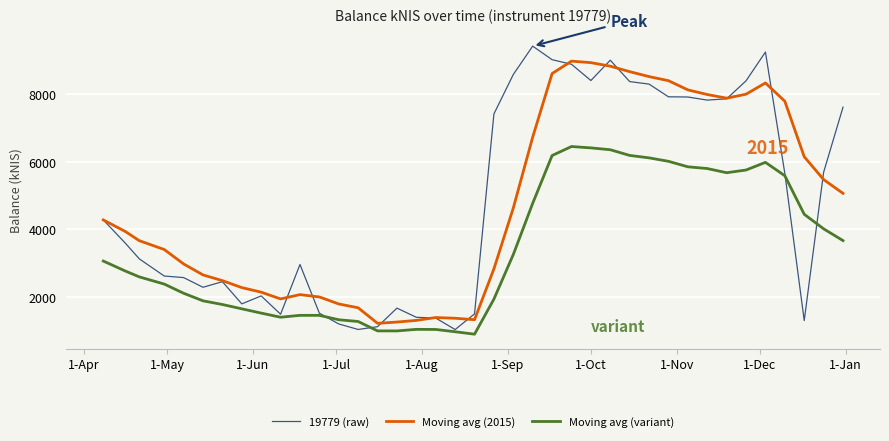

What is the minimum value for Moving avg (variant)?

900.5